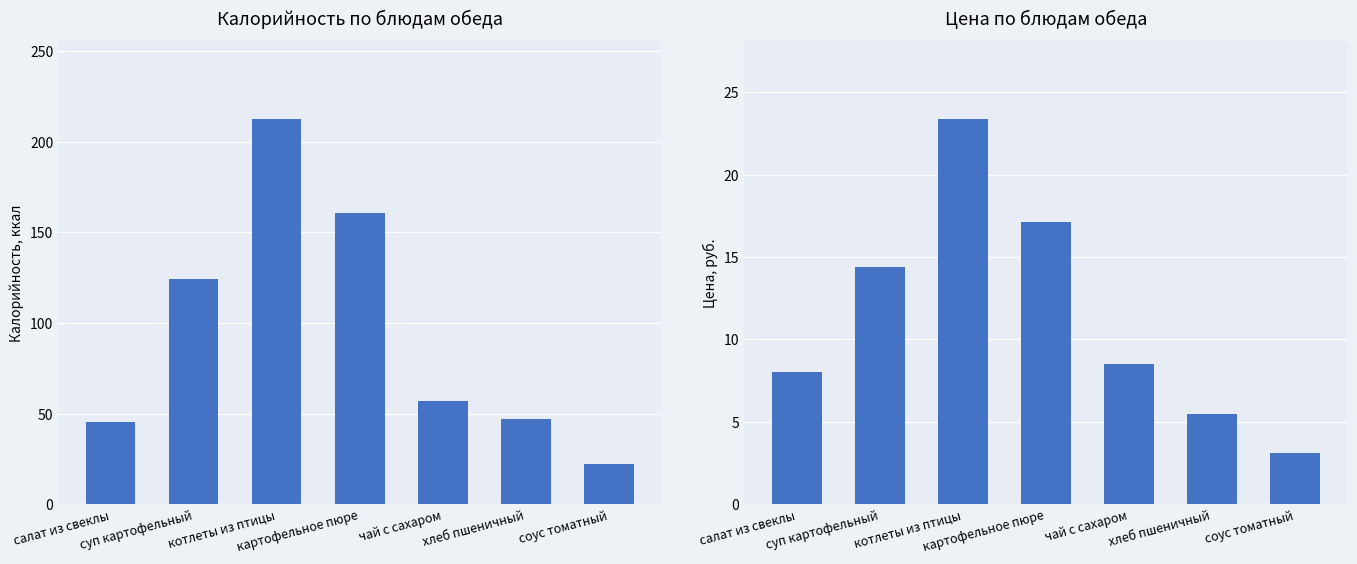

What is the highest value of the Калорийность series?

212.7